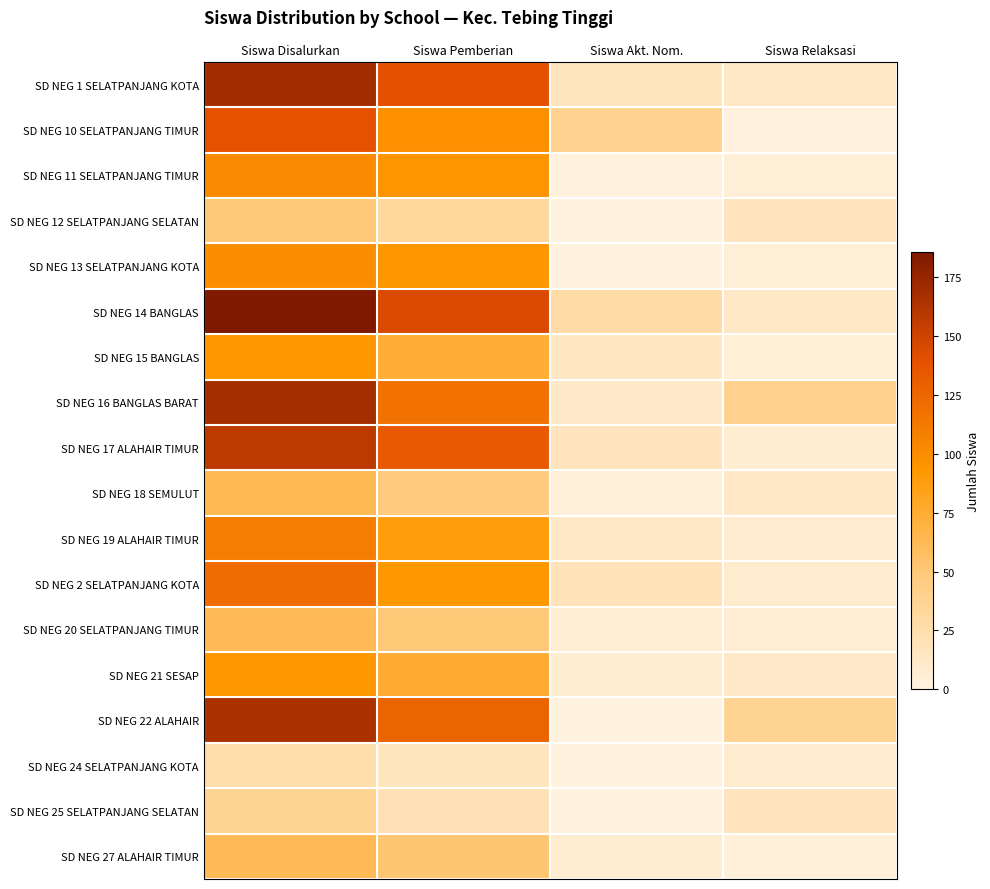

Which has a higher value, Siswa Relaksasi or Siswa Disalurkan?

Siswa Disalurkan